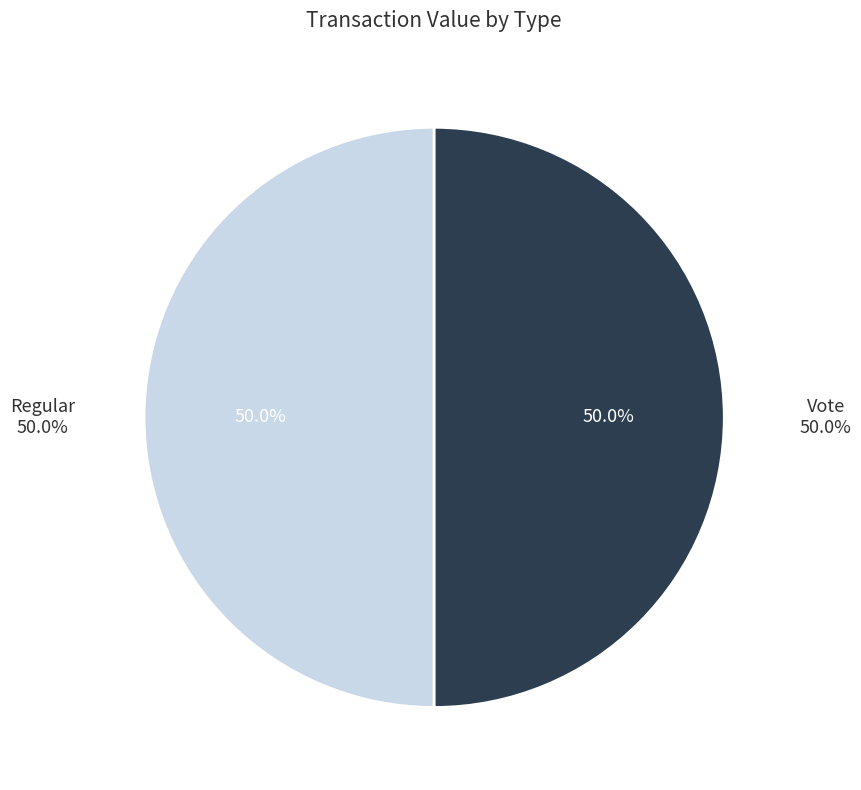

How many segments does this pie chart have?

2